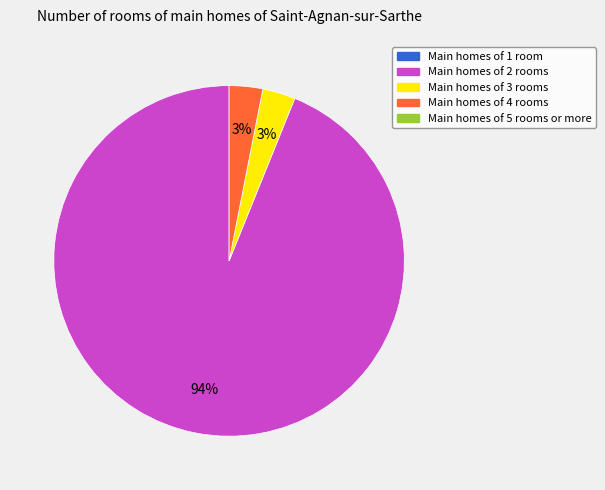

Does any single category account for the majority?

Yes